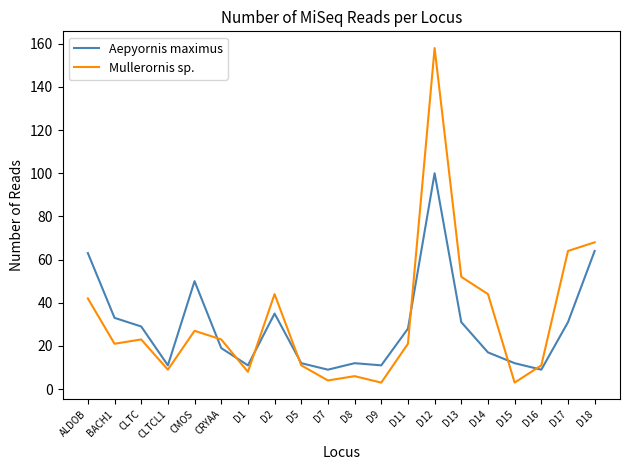

Which series ends up on top after the final intersection of Mullerornis sp. and Aepyornis maximus?

Mullerornis sp.